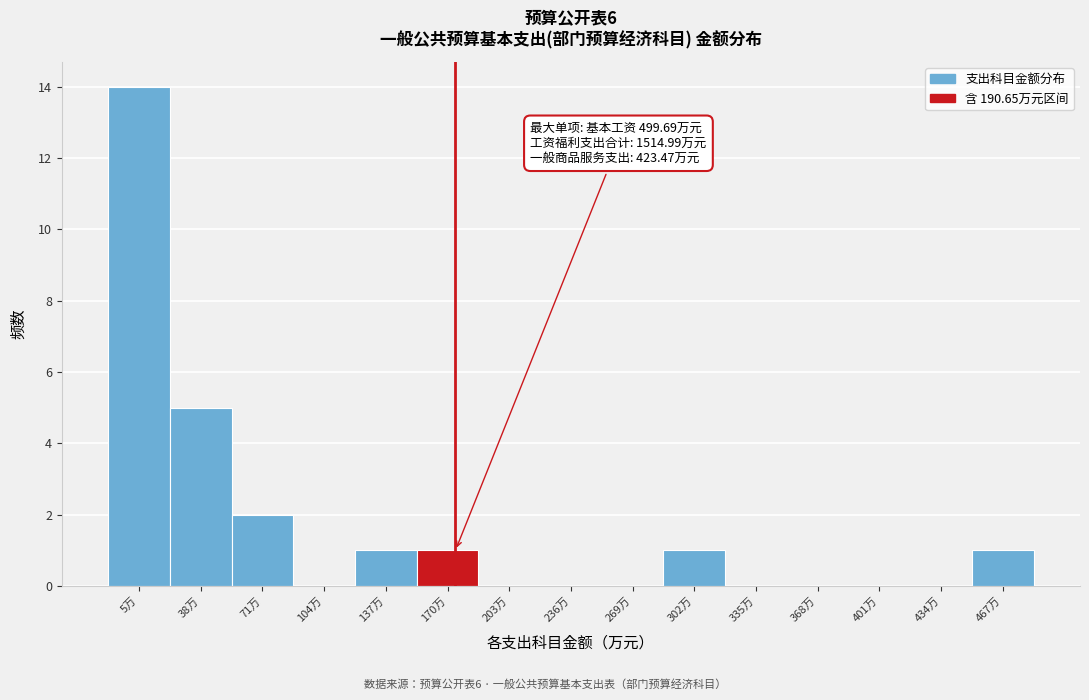

Reading left to right, extract all data points from this chart.

5万=14	38万=5	71万=2	104万=0	137万=1	170万=1	203万=0	236万=0	269万=0	302万=1	335万=0	368万=0	401万=0	434万=0	467万=1